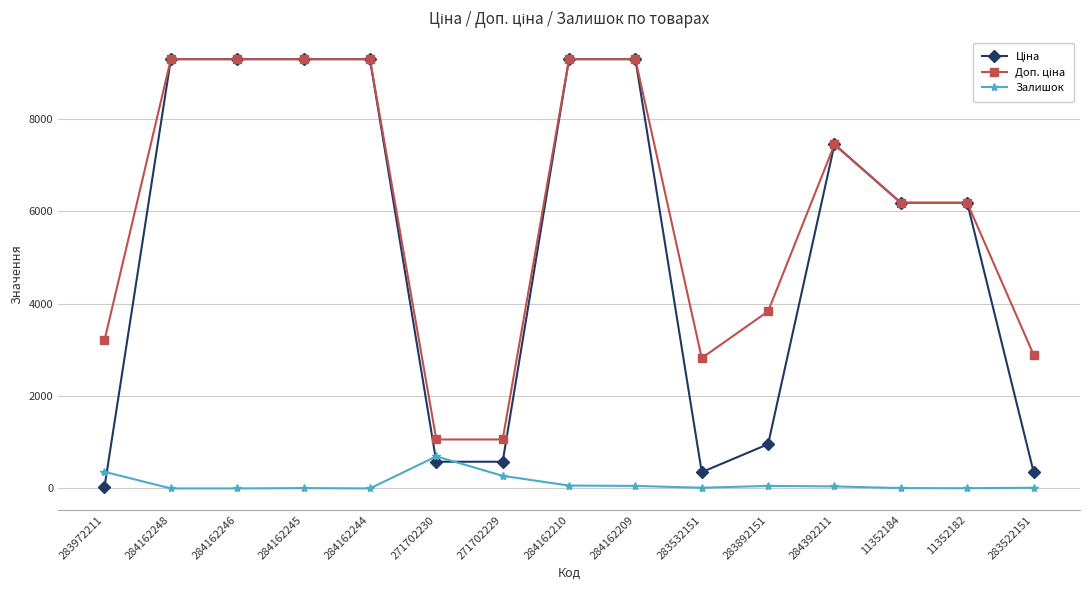

What is the total value across all series at 284162244?

18580.9